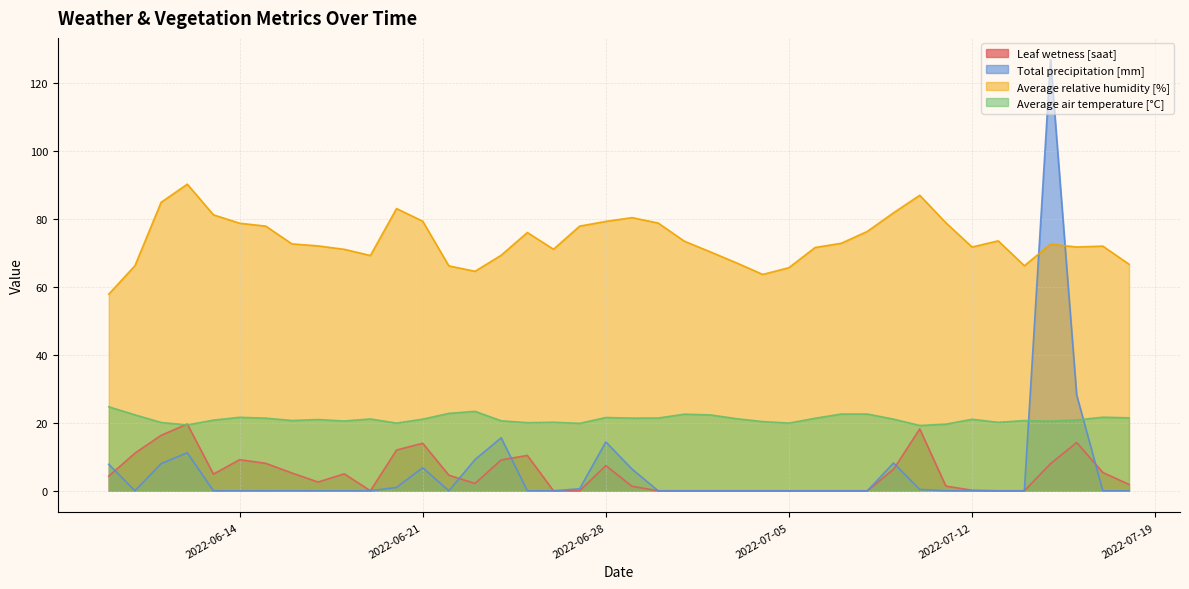

What is the maximum value for Average air temperature [°C]?

24.7